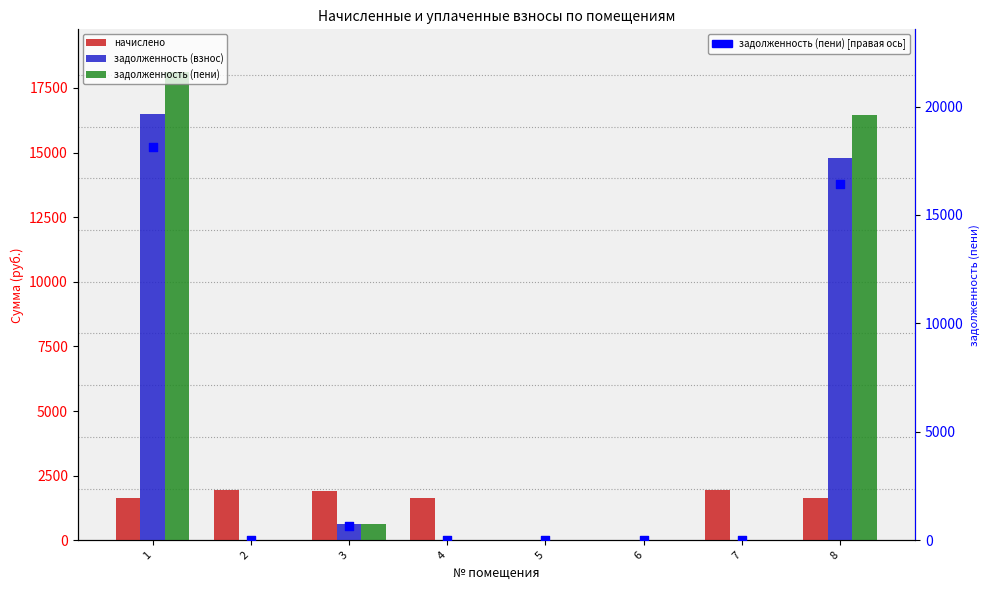

Which series reaches the minimum Y coordinate?

начислено